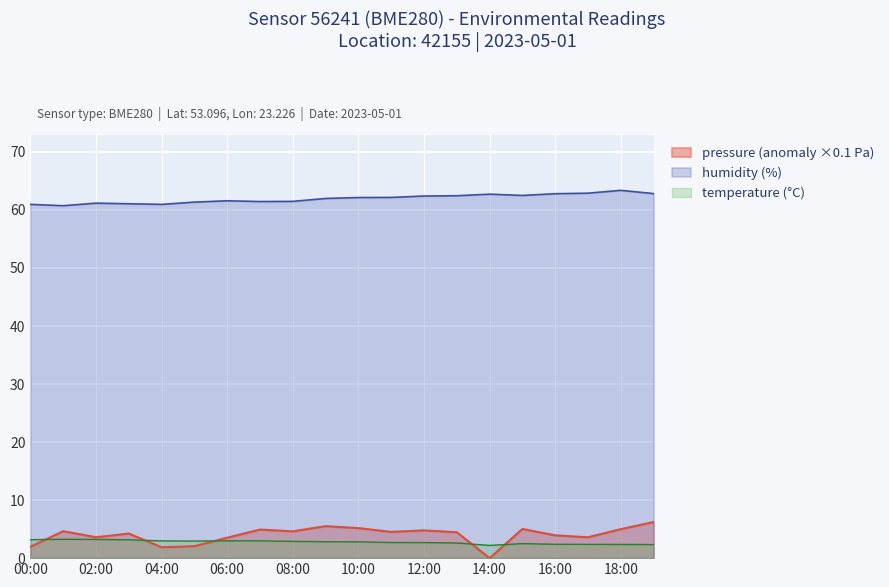

Reading right to left, transcribe all the data shown in this chart.

pressure: 19:00=6.2	18:00=5.0	17:00=3.6	16:00=3.9	15:00=5.0	14:00=0.0	13:00=4.5	12:00=4.8	11:00=4.5	10:00=5.2	09:00=5.5	08:00=4.6	07:00=4.9	06:00=3.5	05:00=2.1	04:00=1.9	03:00=4.2	02:00=3.6	01:00=4.6	00:00=2.0
humidity: 19:00=62.8	18:00=63.4	17:00=62.9	16:00=62.8	15:00=62.5	14:00=62.7	13:00=62.5	12:00=62.4	11:00=62.2	10:00=62.1	09:00=62.0	08:00=61.5	07:00=61.5	06:00=61.6	05:00=61.4	04:00=61.0	03:00=61.1	02:00=61.2	01:00=60.7	00:00=61.0
temperature: 19:00=2.3	18:00=2.4	17:00=2.4	16:00=2.4	15:00=2.5	14:00=2.2	13:00=2.6	12:00=2.7	11:00=2.7	10:00=2.8	09:00=2.8	08:00=2.9	07:00=3.0	06:00=3.0	05:00=2.9	04:00=3.0	03:00=3.2	02:00=3.2	01:00=3.2	00:00=3.2